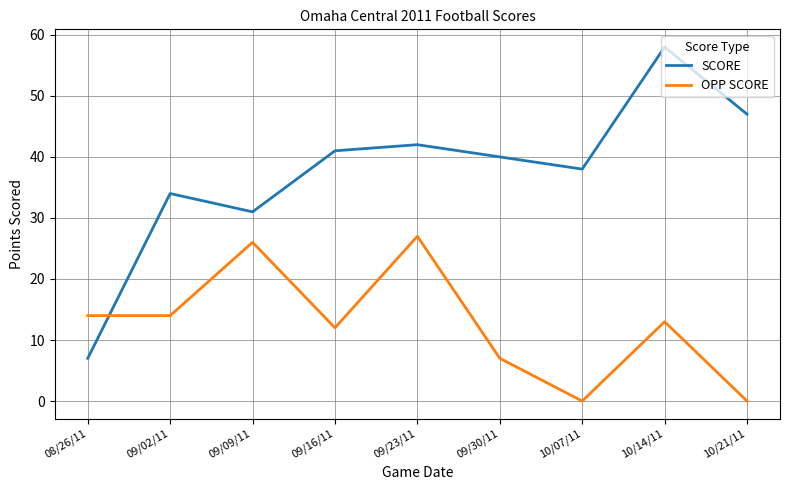

What is the difference between the maximum and minimum values in the OPP SCORE series?

27